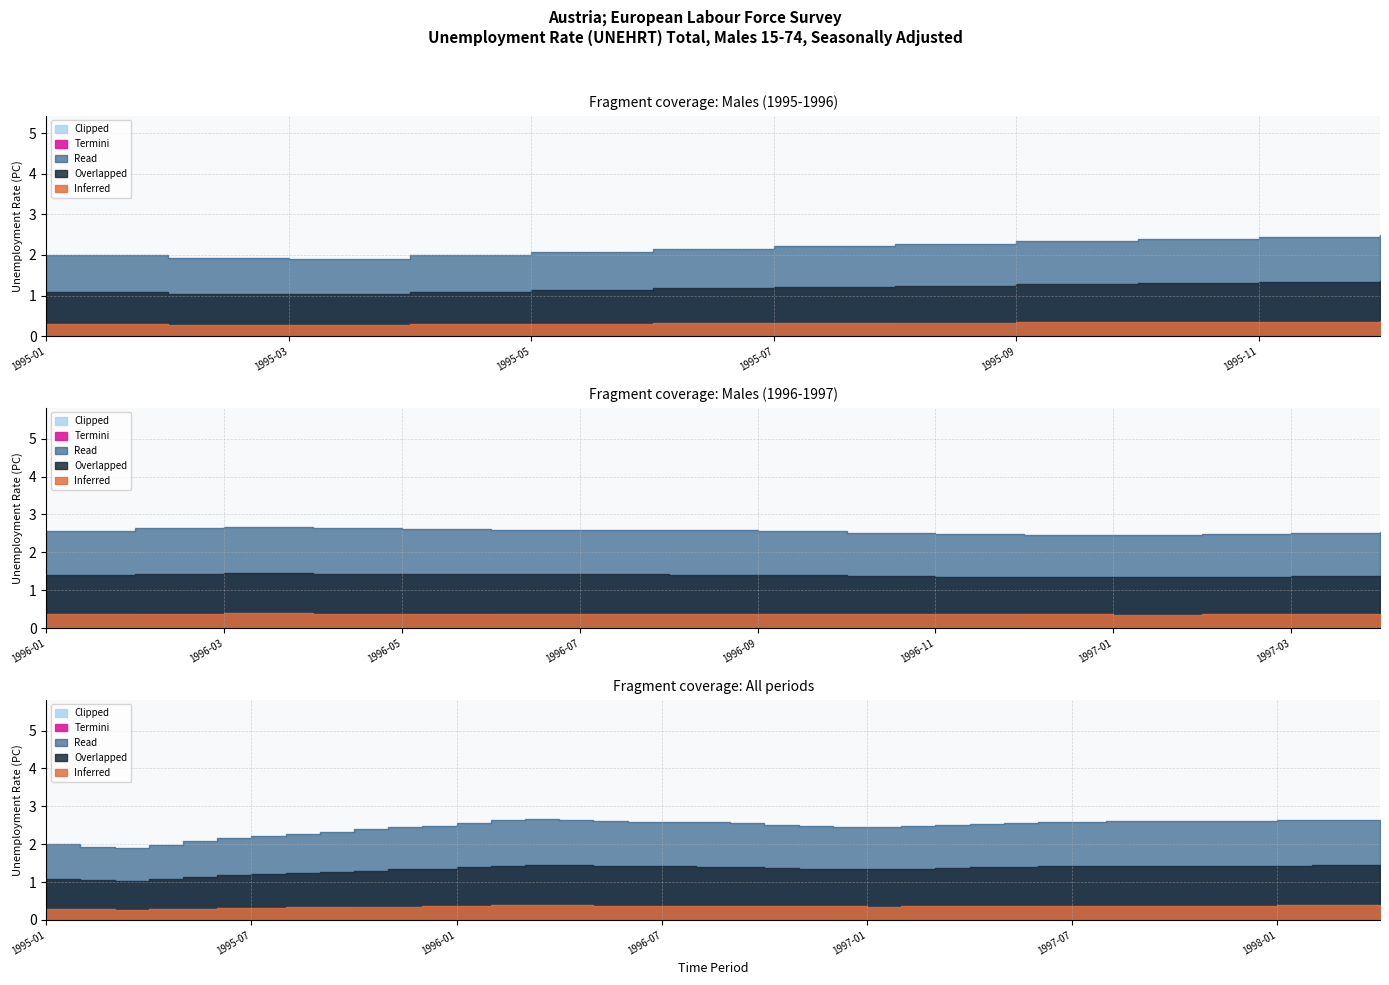

At which category does the chart reach its minimum across all series?

1995-03